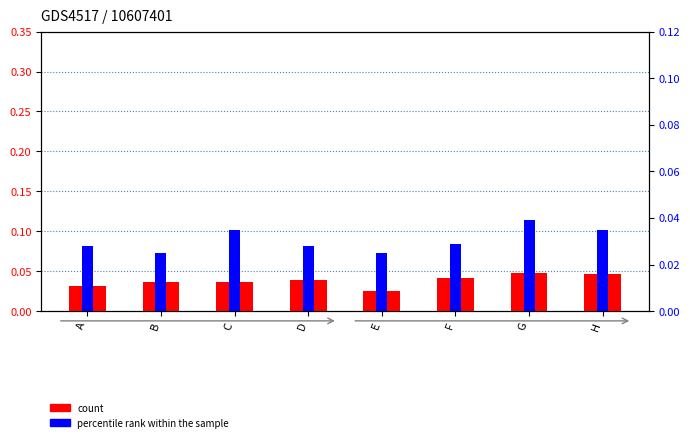

Are the bars horizontal?

No